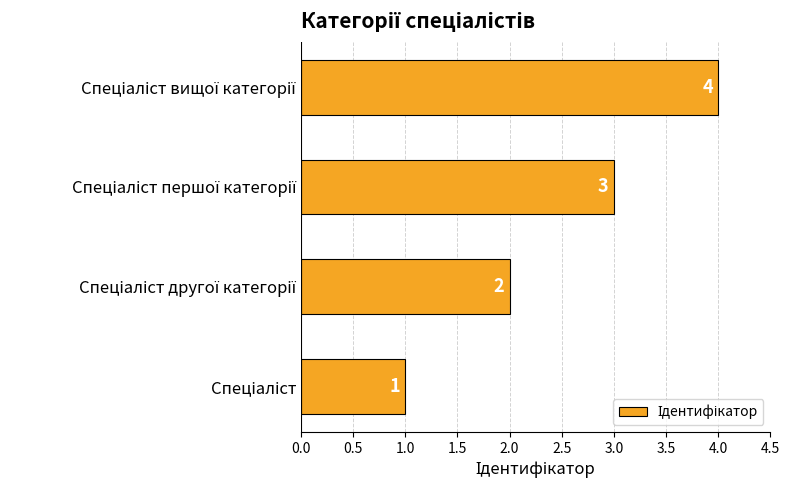

What is the sum of all values?

10